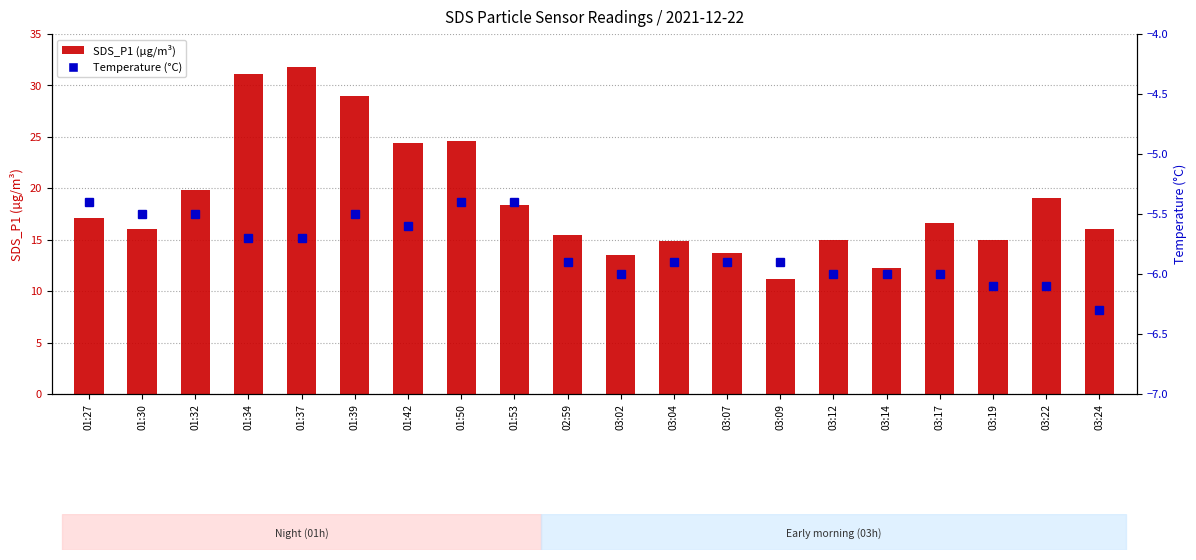

Which series has the largest range (max minus min)?

SDS_P1